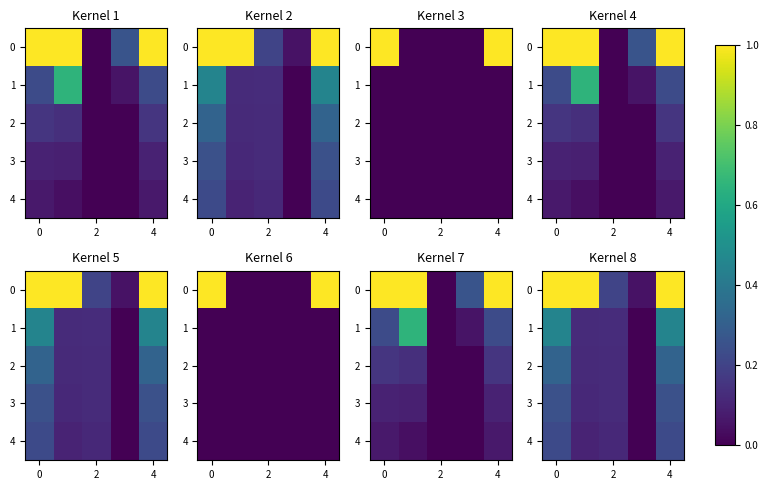

At how many categories does at least one series exceed 0?

5